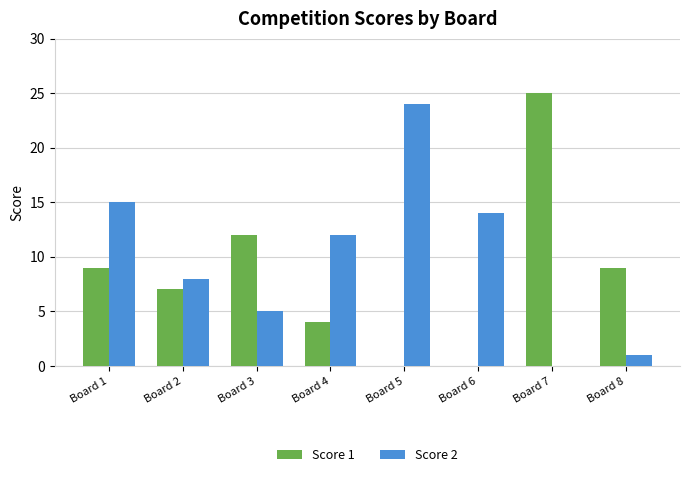

Count the number of data series in this chart.

2